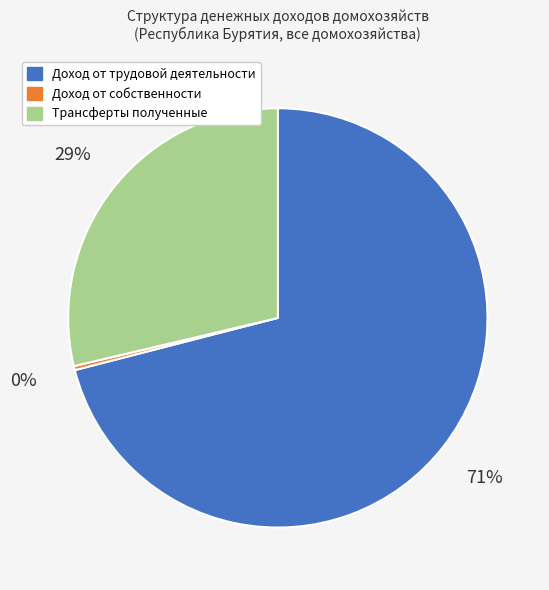

Does Доход от собственности account for over 50% of the chart?

No